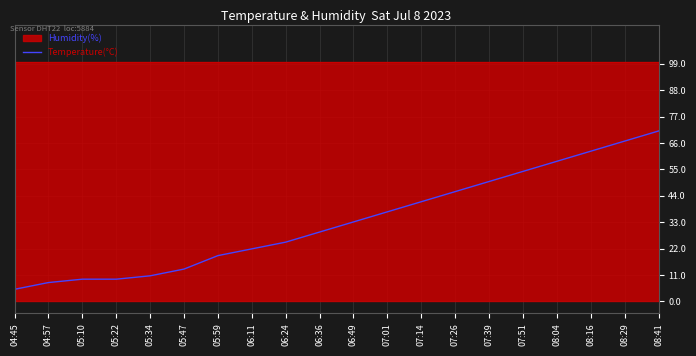

What value does the data have at 05:59?

19.0